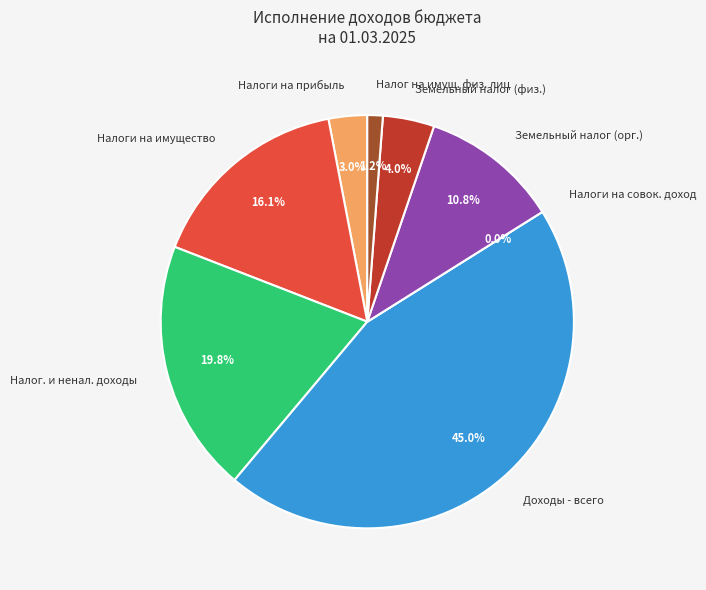

Which slice is the smallest?

НАЛОГИ НА СОВОКУПНЫЙ ДОХОД